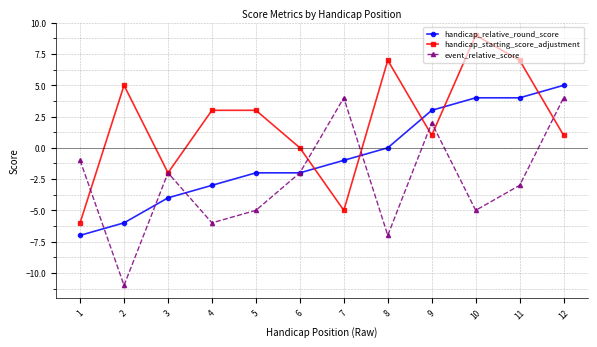

Reading right to left, what are all the values shown in this chart?

handicap_relative_round_score: 5	4	4	3	0	-1	-2	-2	-3	-4	-6	-7
handicap_starting_score_adjustment: 1	7	9	1	7	-5	0	3	3	-2	5	-6
event_relative_score: 4	-3	-5	2	-7	4	-2	-5	-6	-2	-11	-1